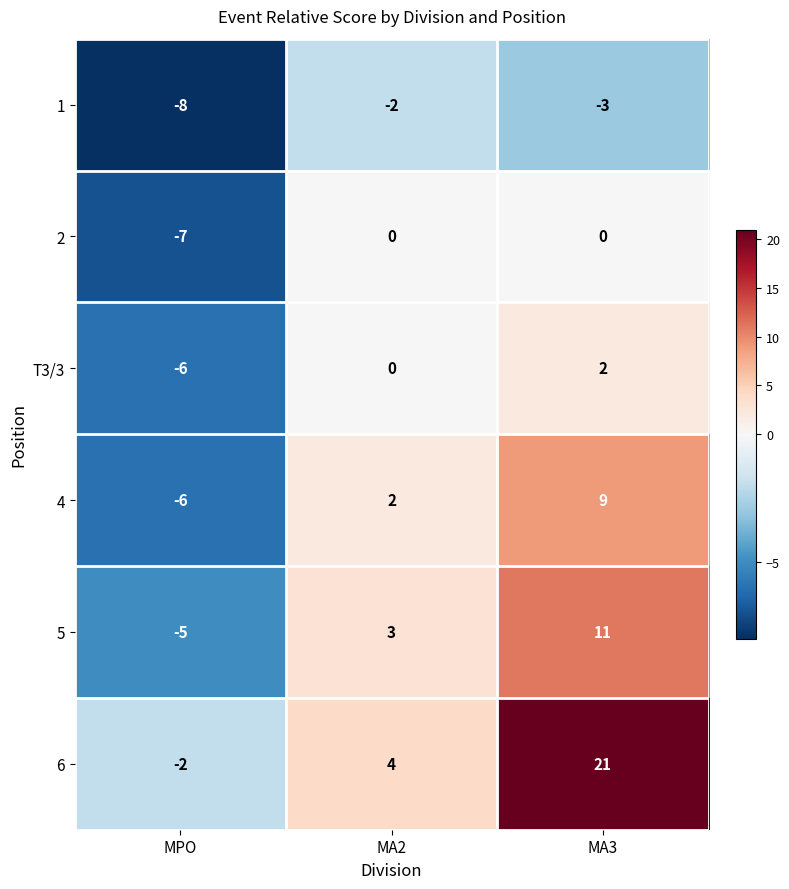

Which series has the largest total across all categories?

6